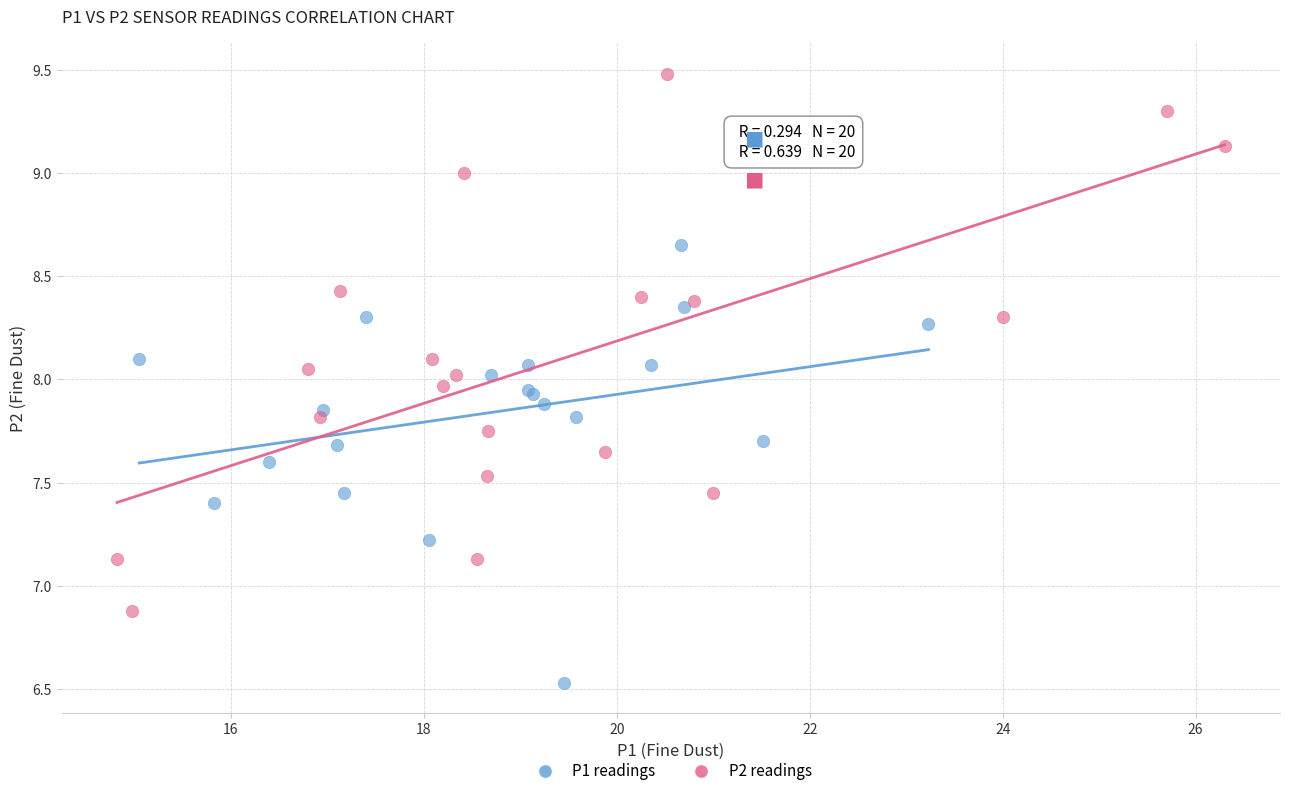

What are all the series names shown in the legend?

P1 readings, P2 readings